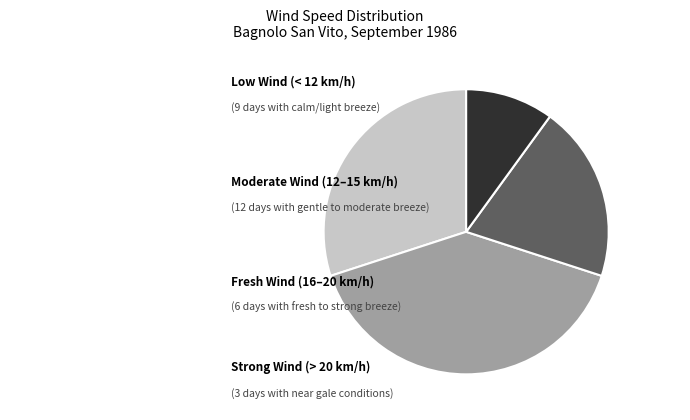

How many segments does this pie chart have?

4